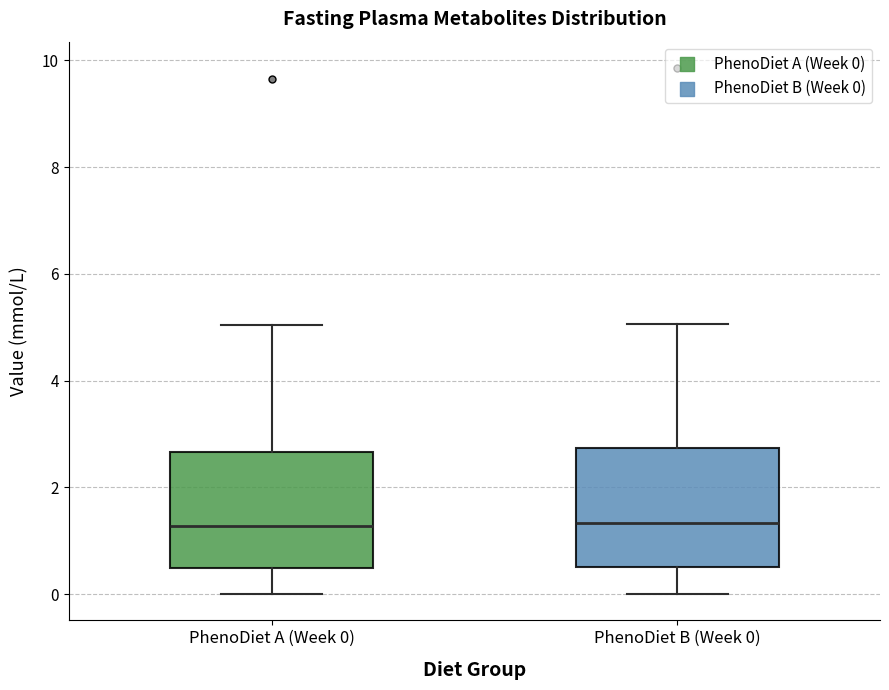

Where is the lower edge of the box for PhenoDiet B (Week 0) on the y-axis? The values are not printed on the chart, so give them approximately, as read against the axis.

0.6